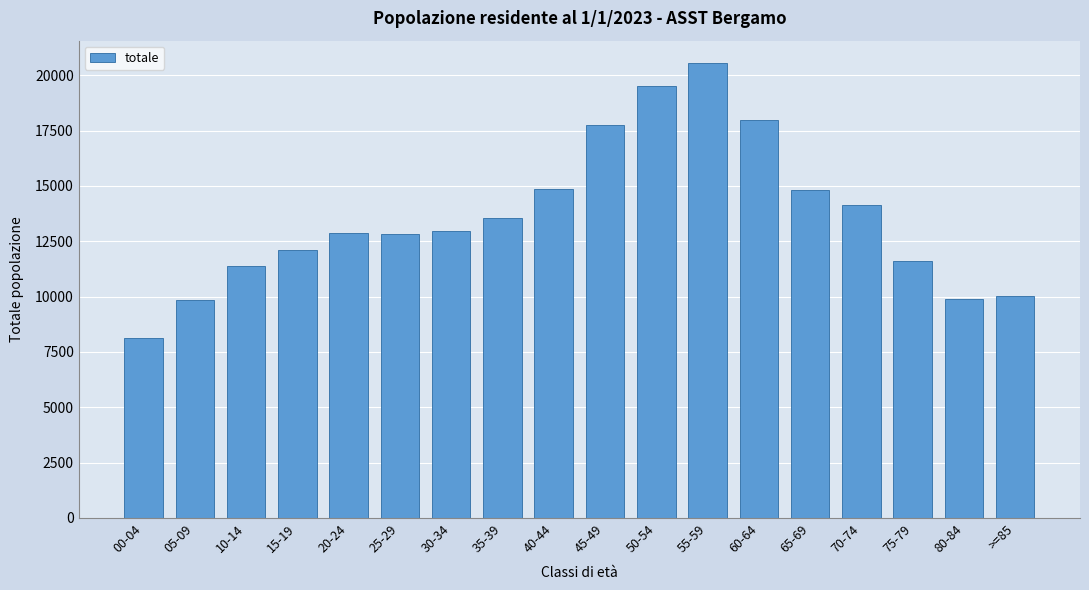

The value at 00-04 is 3413. True or false?

False